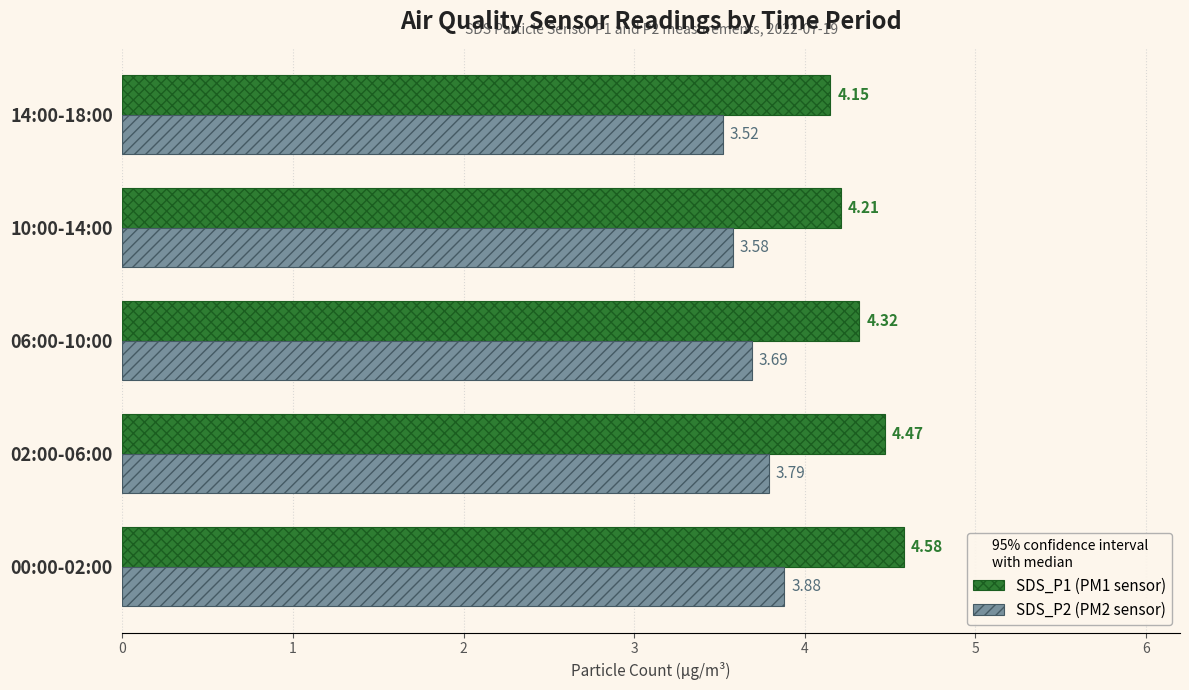

What is the total value across all series at 02:00-06:00?

8.3